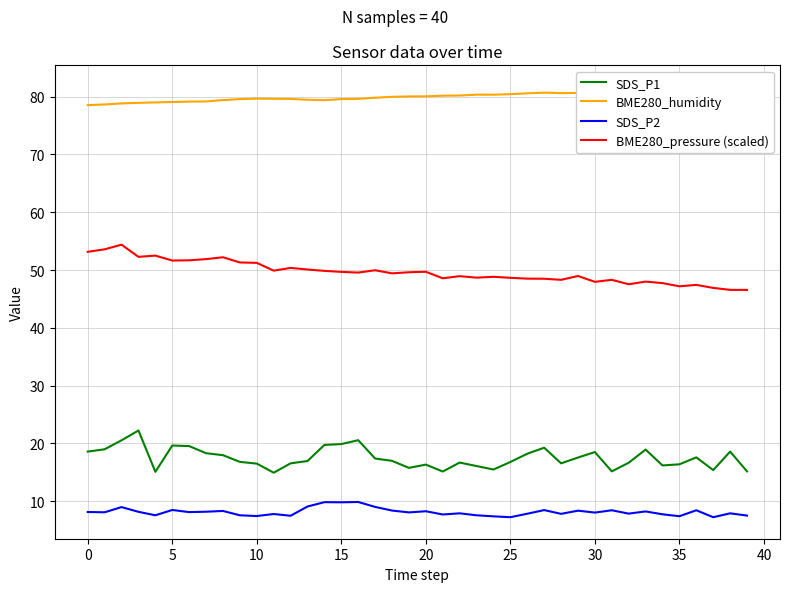

True or false: SDS_P1 and SDS_P2 cross at least once.

False